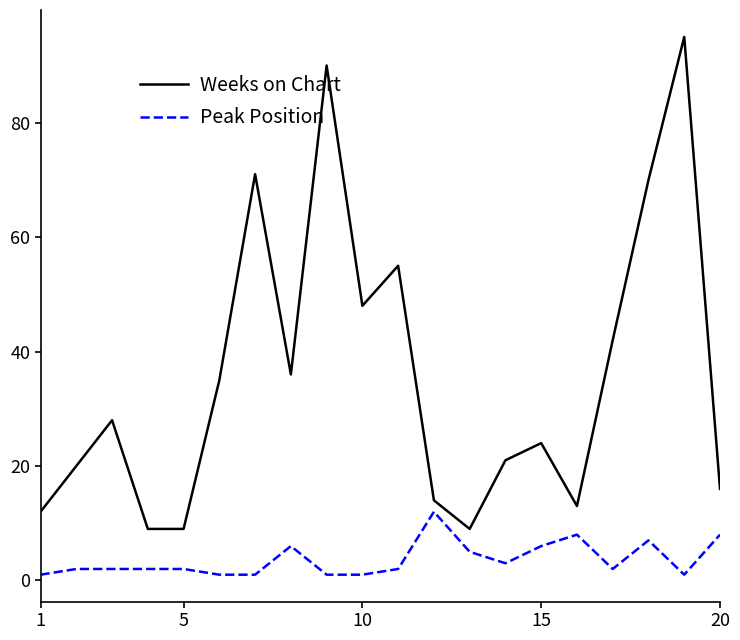

Reading left to right, what are all the values shown in this chart?

Weeks on Chart: 12	20	28	9	9	35	71	36	90	48	55	14	9	21	24	13	42	70	95	16
Peak Position: 1	2	2	2	2	1	1	6	1	1	2	12	5	3	6	8	2	7	1	8